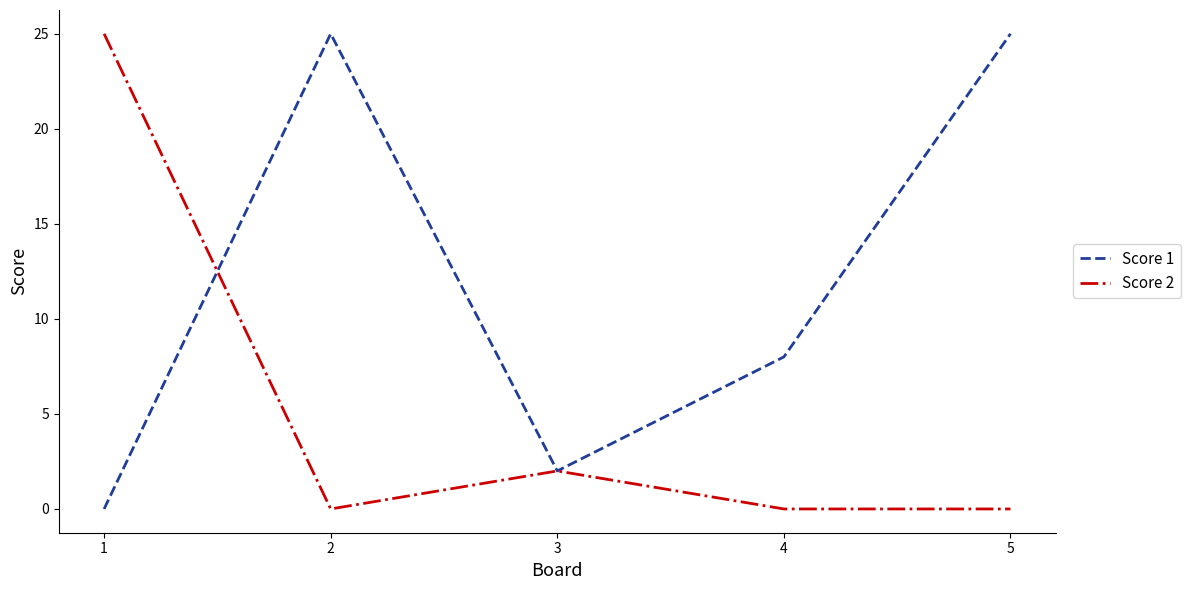

List the series in order of their overall mean, lowest first.

Score 2, Score 1